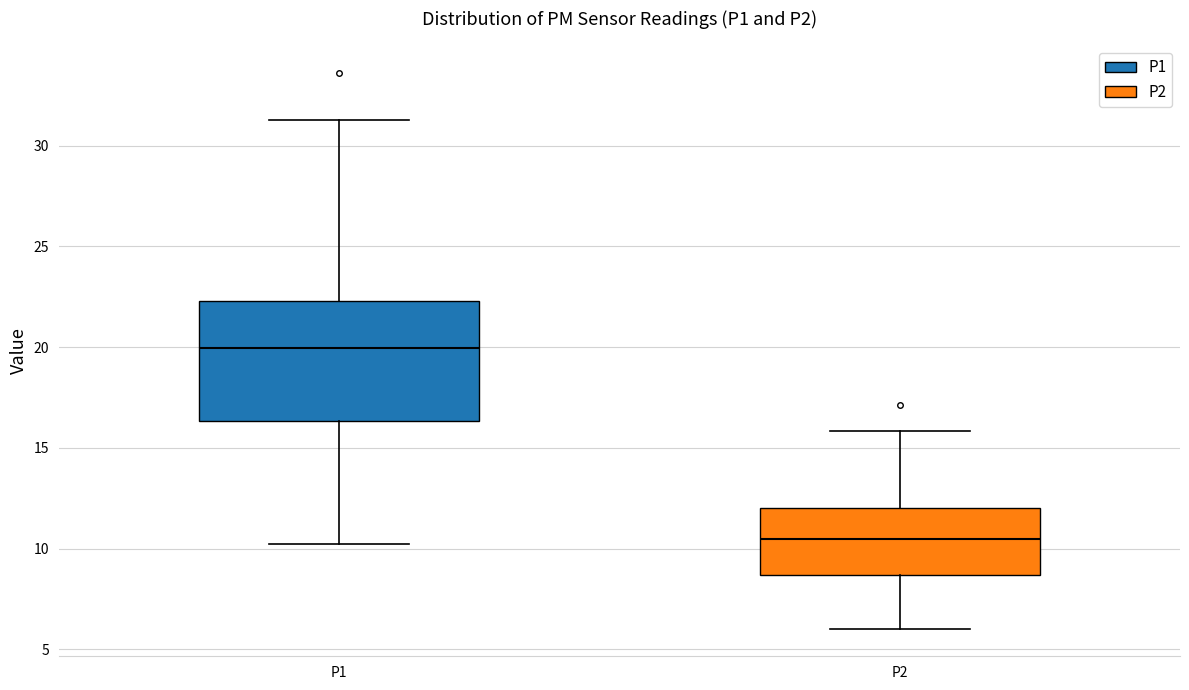

Reading left to right, transcribe this box plot: for each box, give where its median line is, the range the box spans, and where its two whiskers end, as read against the y-axis. The values are not printed on the chart, so give them approximately, as read against the axis.

P1: median 20.0, box 16.5 to 22.5, whiskers 10.5 to 31.5
P2: median 10.5, box 8.5 to 12.0, whiskers 6.0 to 16.0